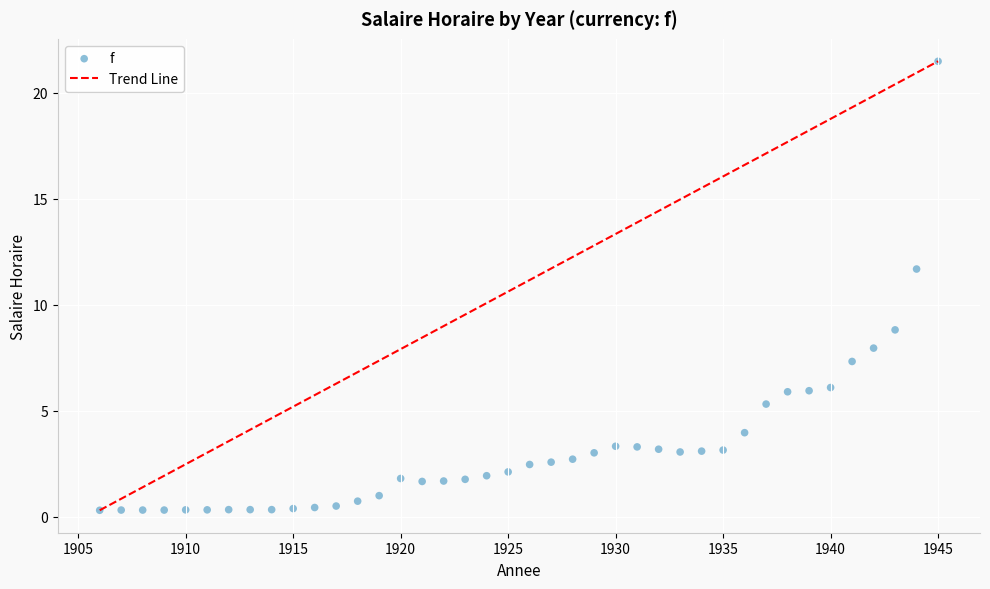

What Y value in the scatter plot is closest to 10?

8.8